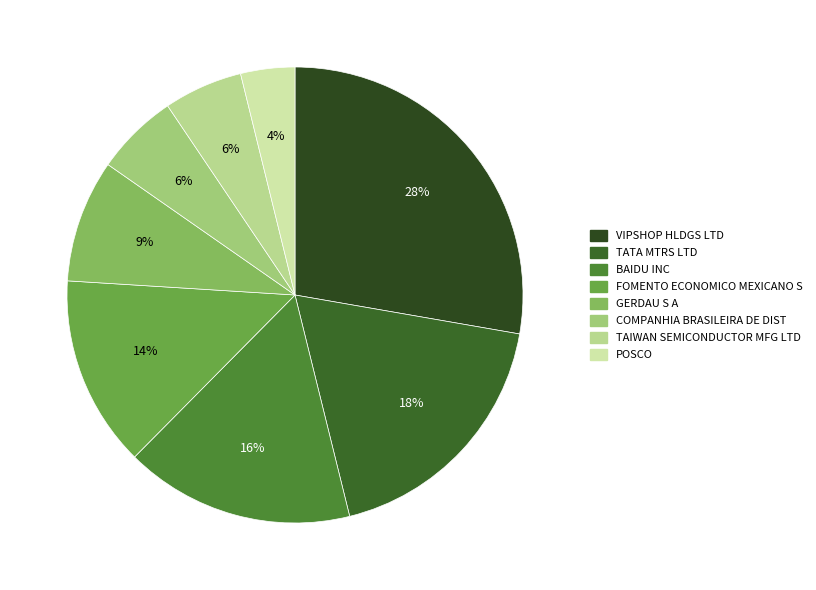

How many slices are in this pie chart?

8